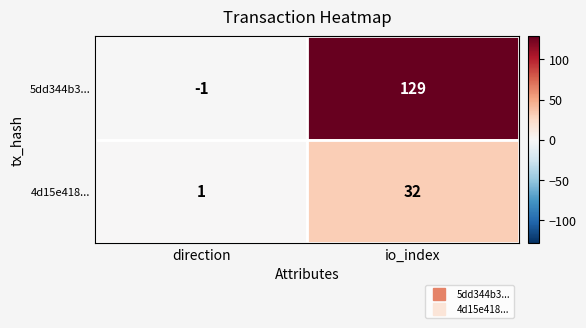

Where is 5dd344b3... nearest to the value 64?

direction